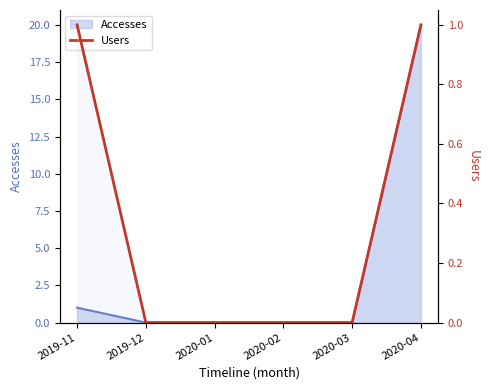

The chart shows a value of 0 at 2020-04. True or false?

False